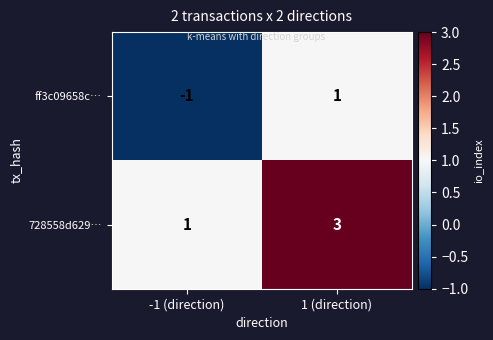

Rank the series by their maximum value, from lowest to highest.

ff3c09658c…, 728558d629…